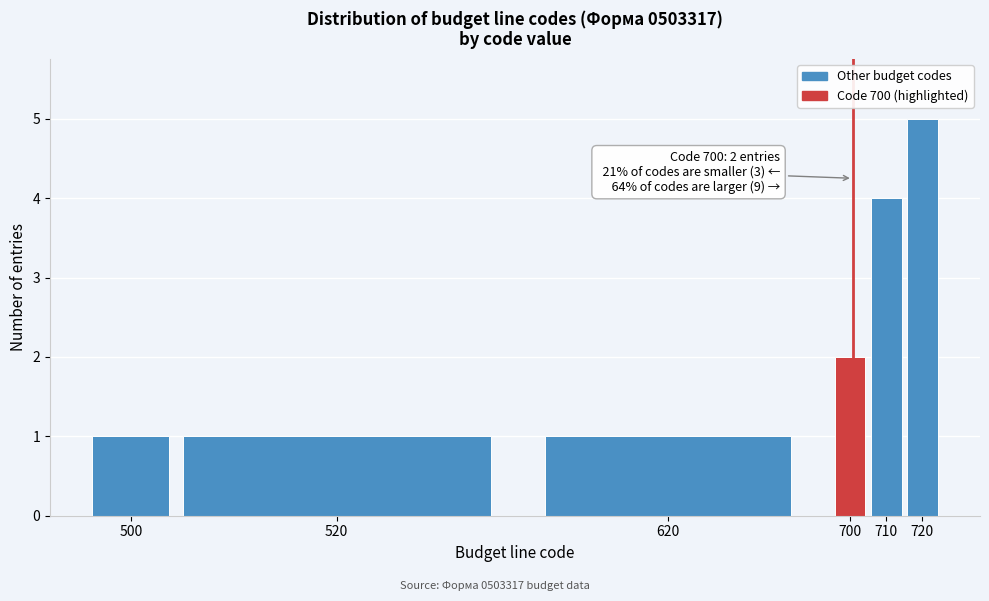

Reading right to left, list all the values displayed in this chart.

720=5	710=4	700=2	620=1	520=1	500=1